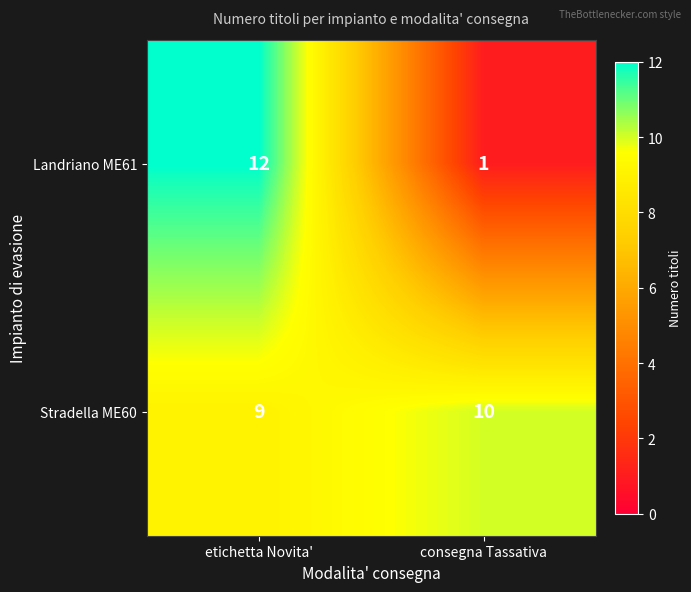

Between etichetta Novita' and consegna Tassativa, which series saw the biggest shift?

Landriano ME61